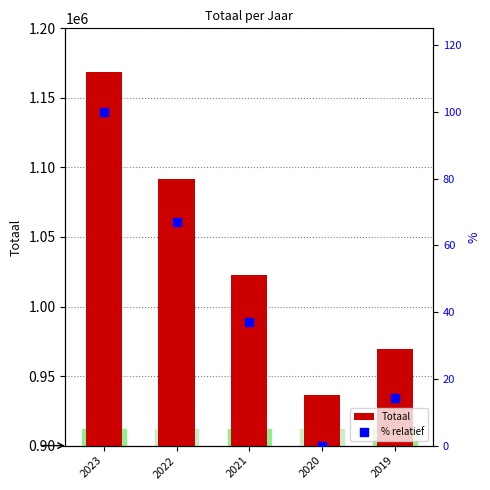

At which category is the sum across all series the highest?

2023